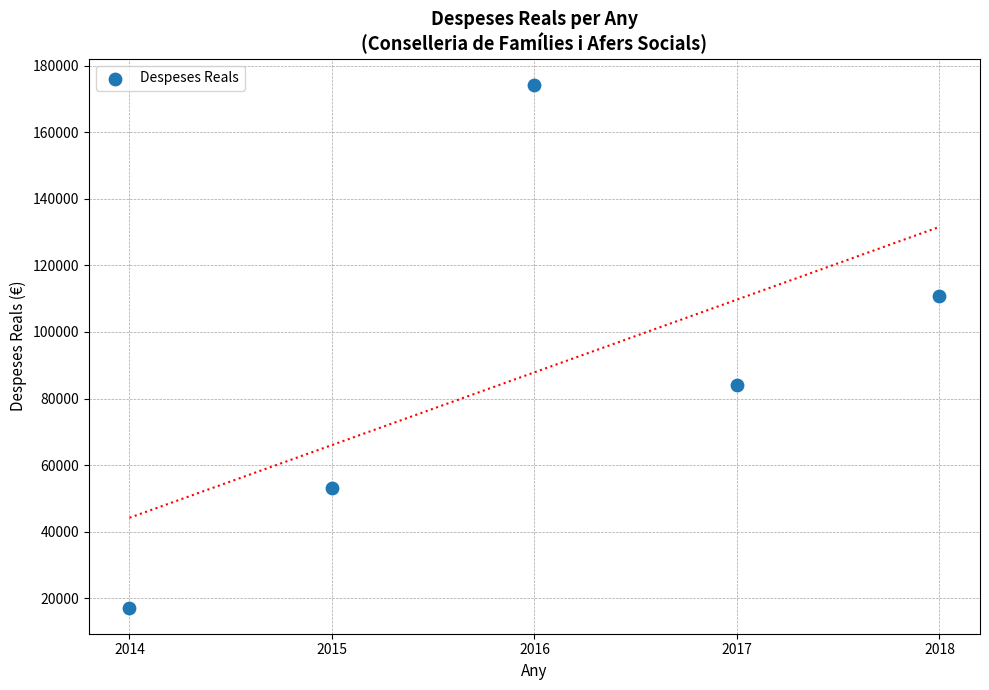

What Y value in the scatter plot is closest to 95705?

83983.7